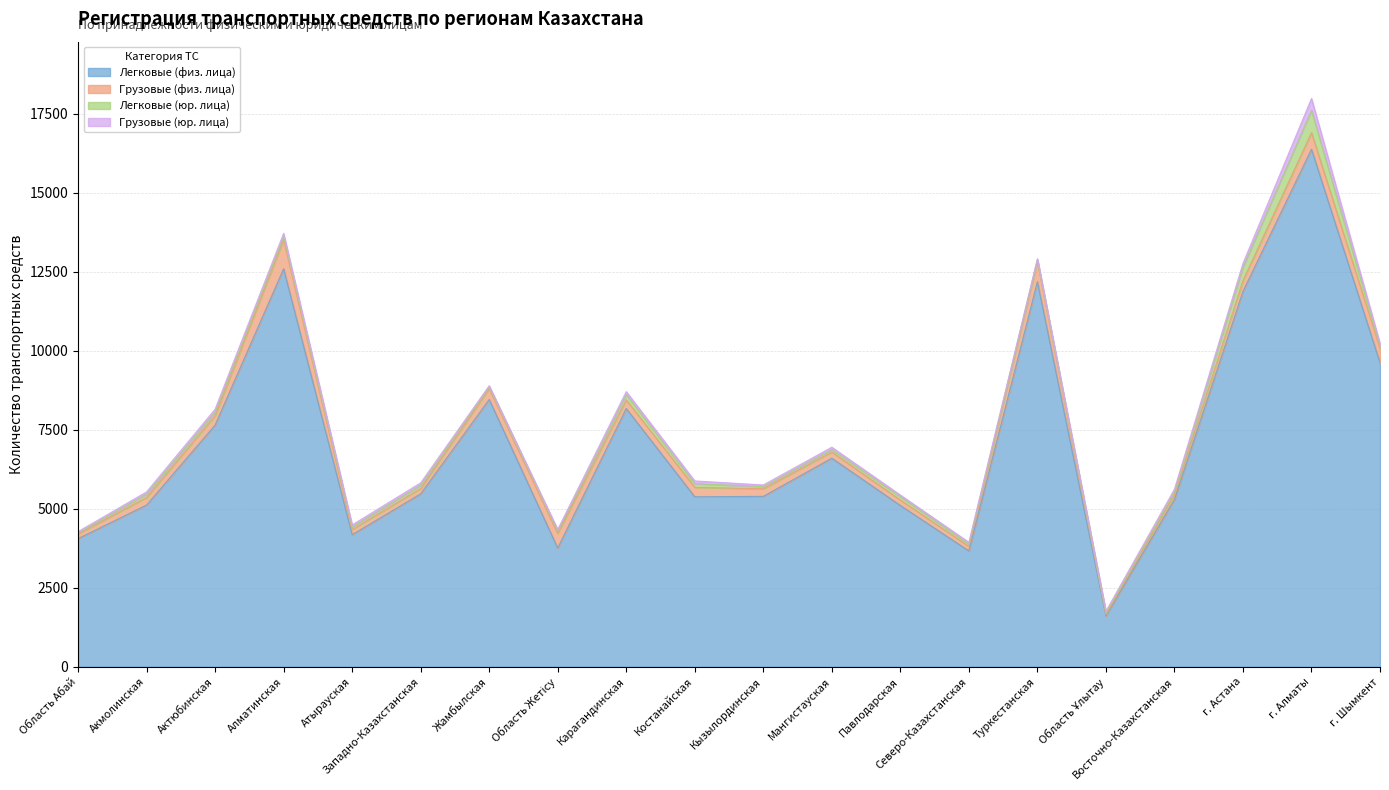

What is the highest value of the Грузовые (физ. лица) series?

917